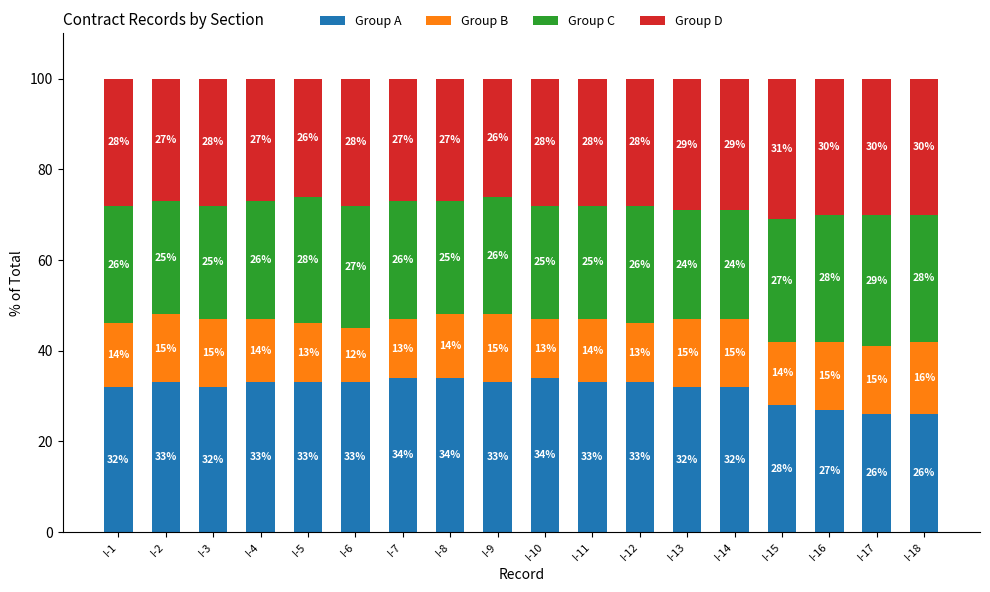

Is it true that Group A equals 50 at I-2?

False